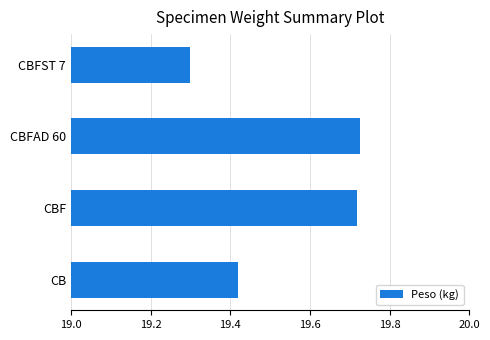

What is the change in value from CBFAD 60 to CBFST 7?

-0.4